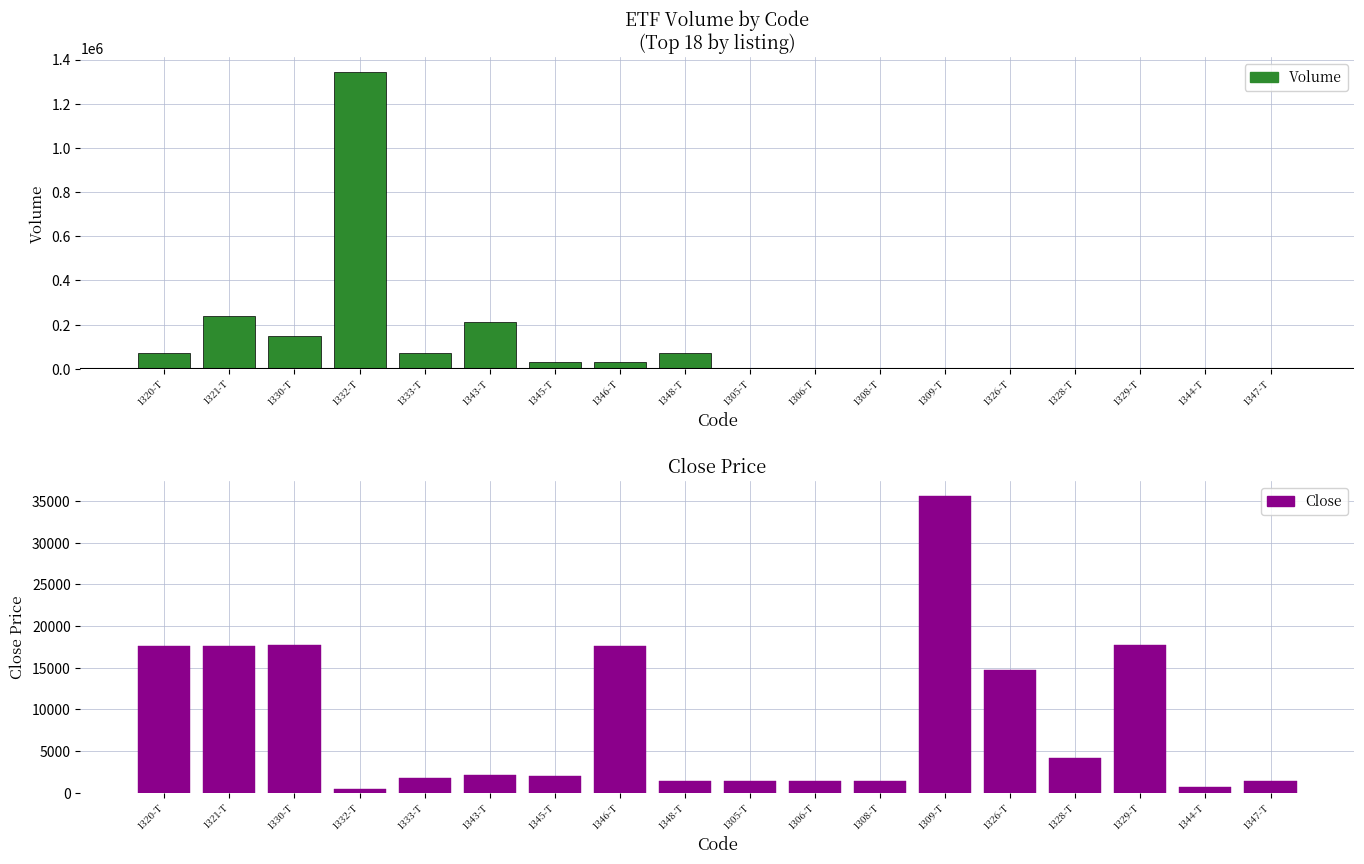

Does the chart contain any negative values?

No